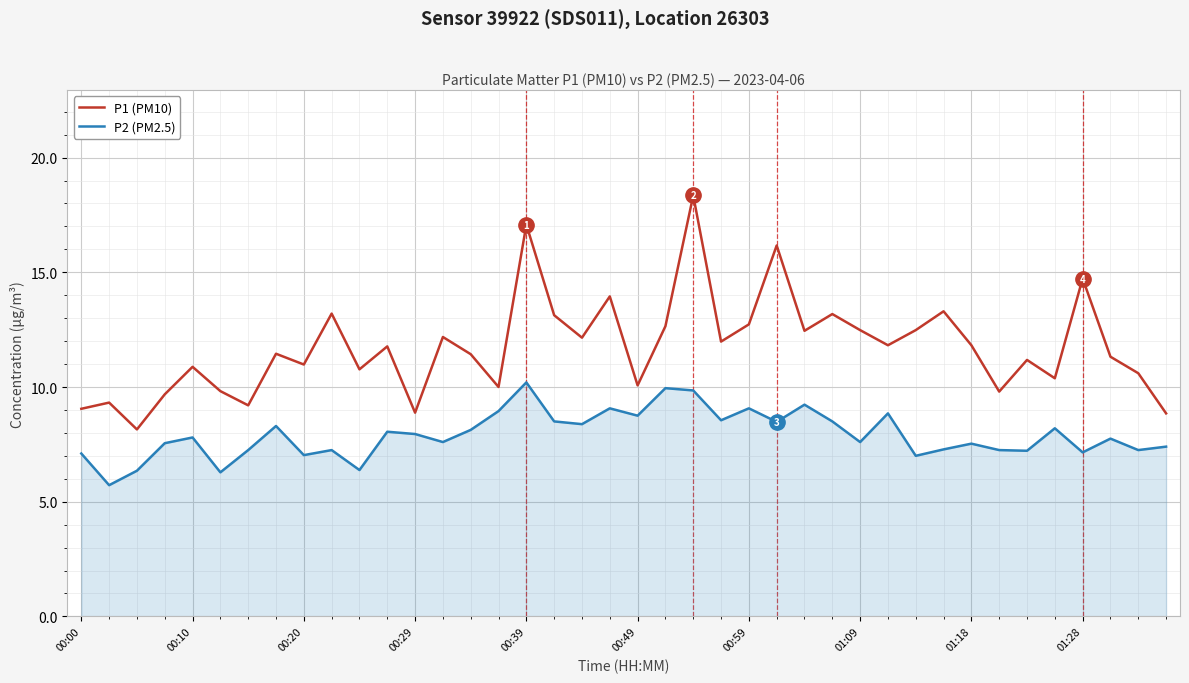

True or false: P1 (PM10) and P2 (PM2.5) cross at least once.

False